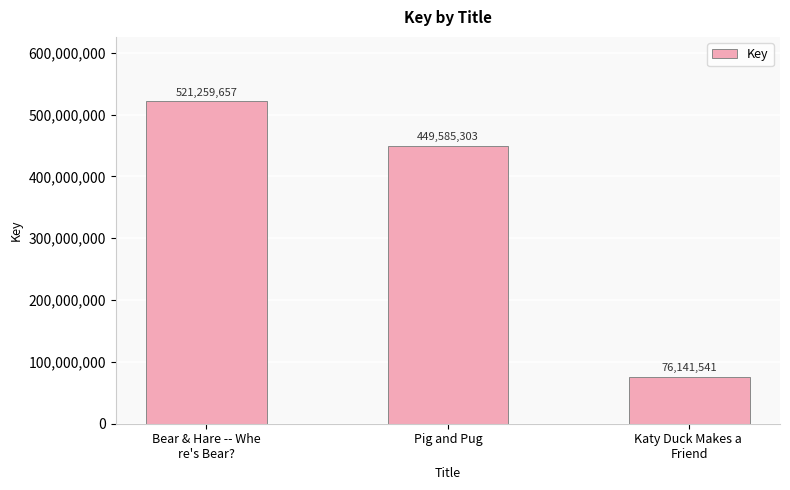

How many bars are there in total?

3